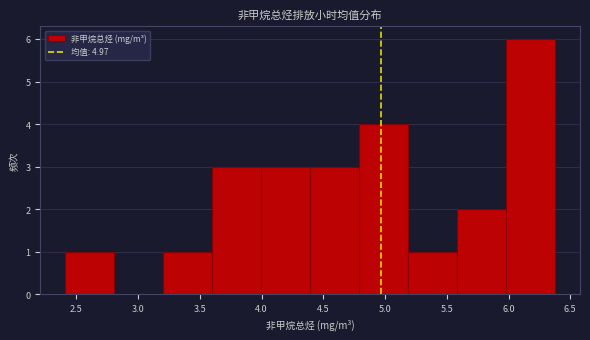

Reading left to right, list every bar in this chart as the range it spans on the x-axis followed by its height. Neither the bar edges nor the heights are printed on the chart, so give them approximately, as read against the axes.

2.4 to 2.8: 1
2.8 to 3.2: 0
3.2 to 3.6: 1
3.6 to 4.0: 3
4.0 to 4.4: 3
4.4 to 4.8: 3
4.8 to 5.2: 4
5.2 to 5.6: 1
5.6 to 6.0: 2
6.0 to 6.4: 6